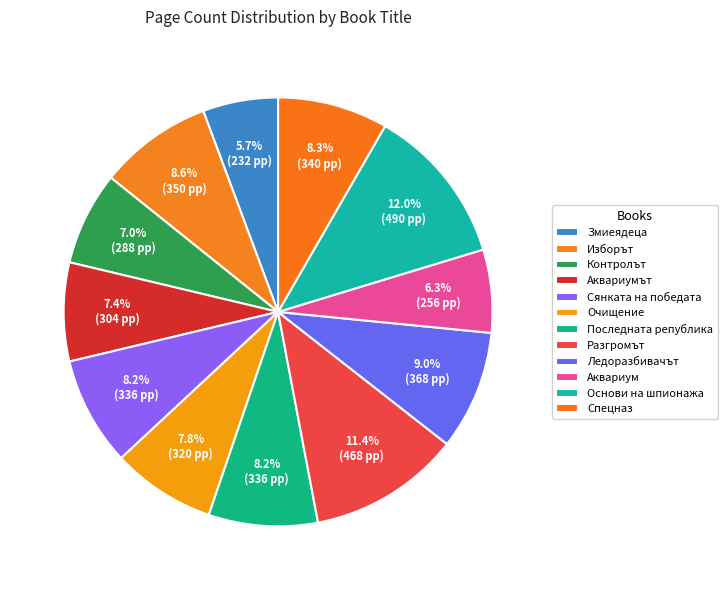

How many slices are in this pie chart?

12